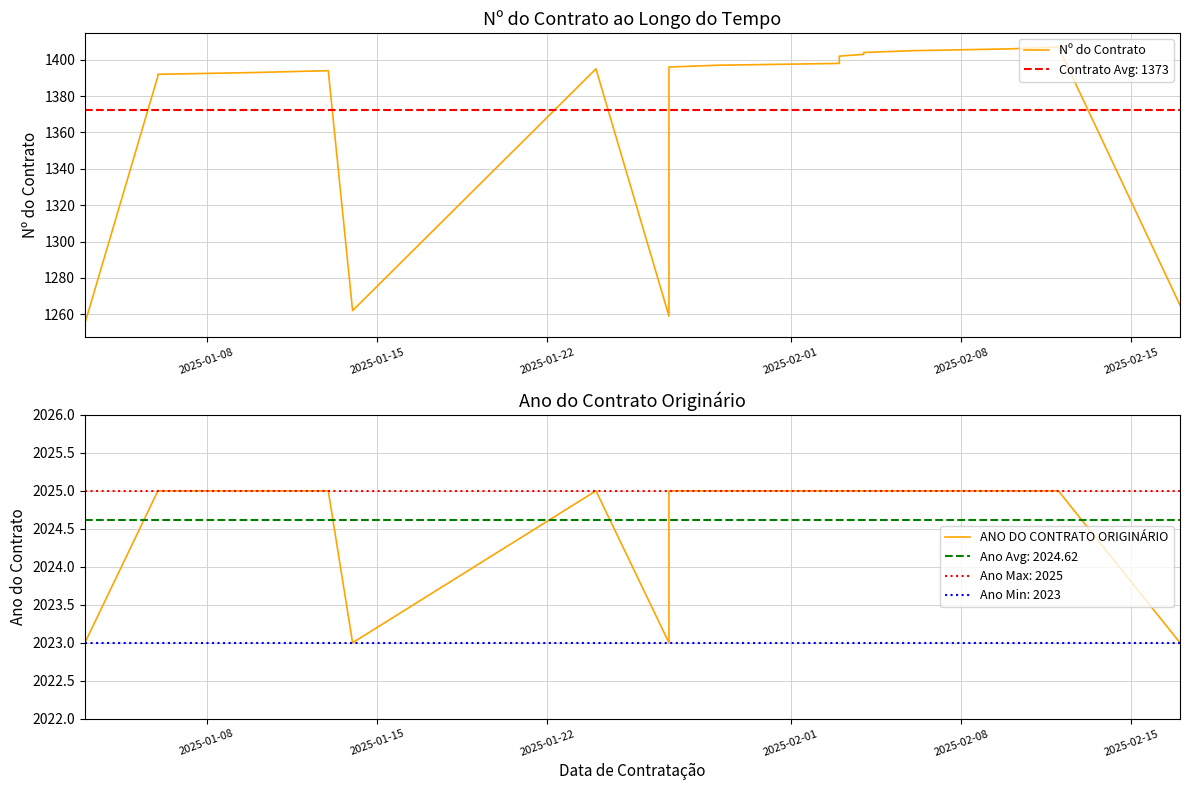

What is the value of the Nº do Contrato point at the 15th from the left?

1402